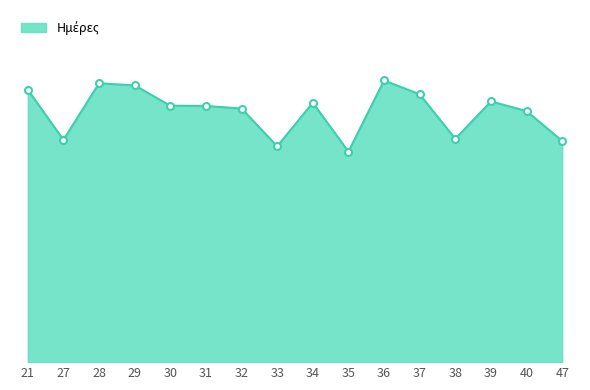

Is this an area chart (filled region under the line)?

Yes